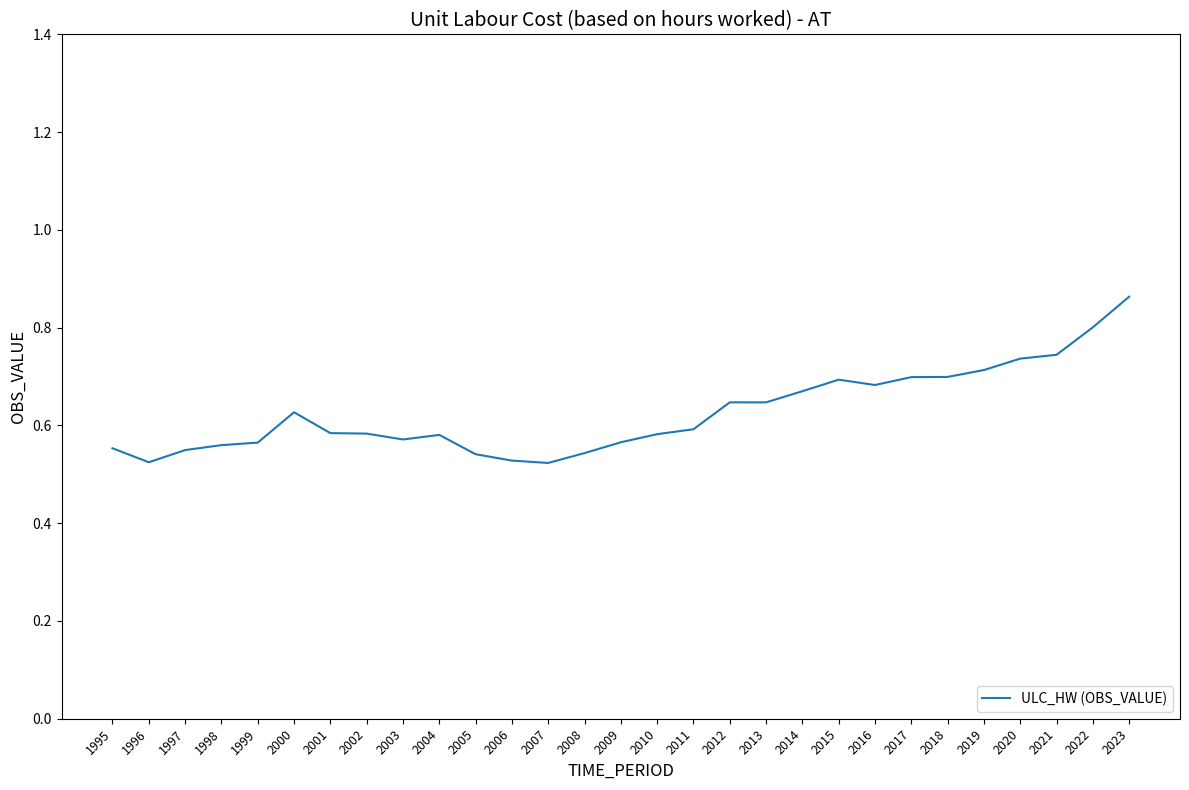

Which label corresponds to the largest value in the chart?

2023